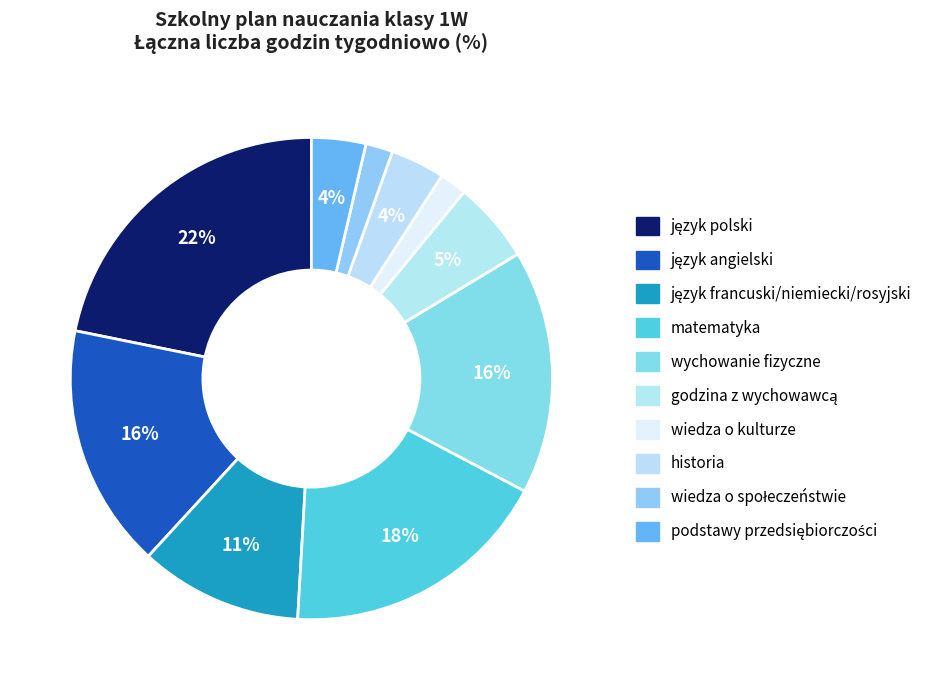

Is there any slice that represents more than half of the pie?

No